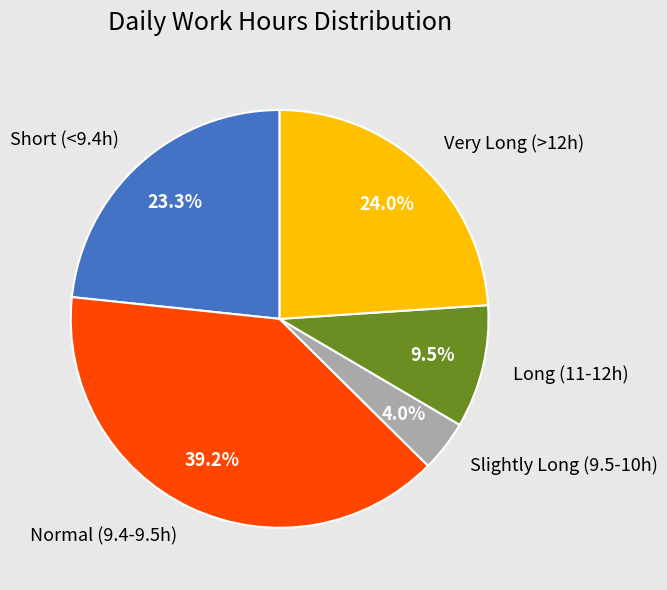

Between Slightly Long (9.5-10h) and Long (11-12h), which is larger?

Long (11-12h)